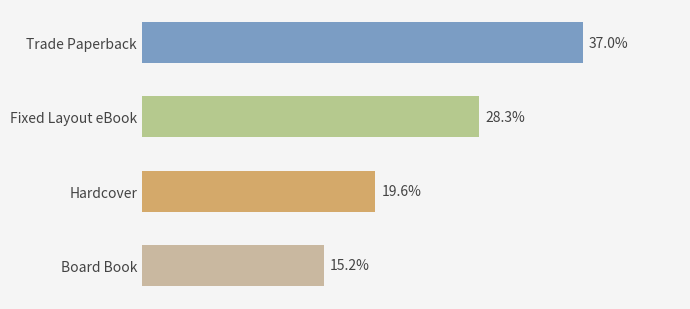

Where is the data nearest to the value 26?

Fixed Layout eBook